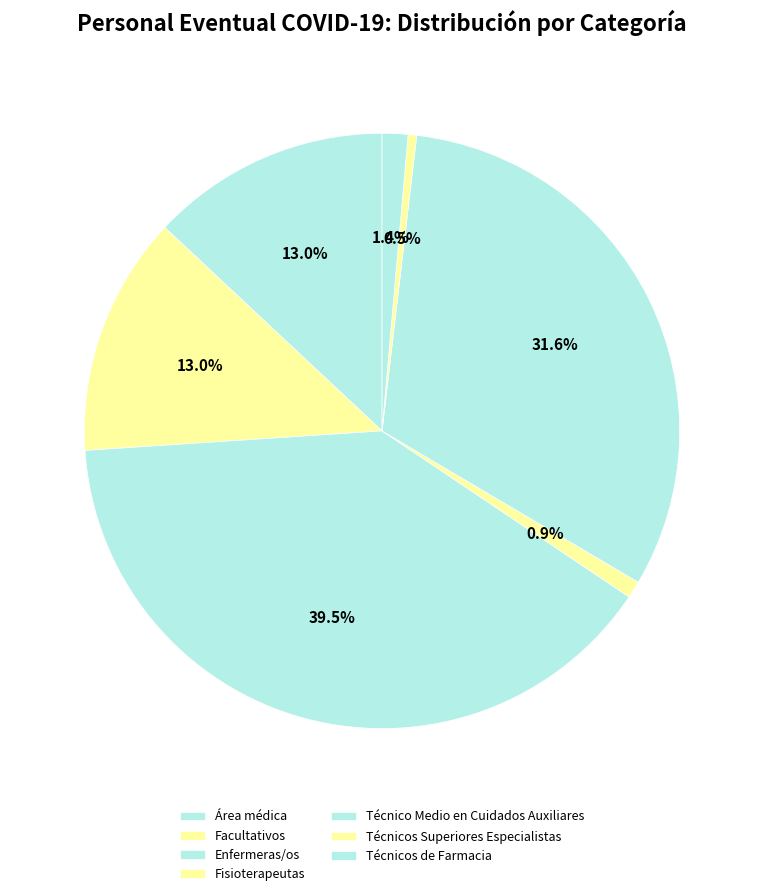

How many segments does this pie chart have?

7